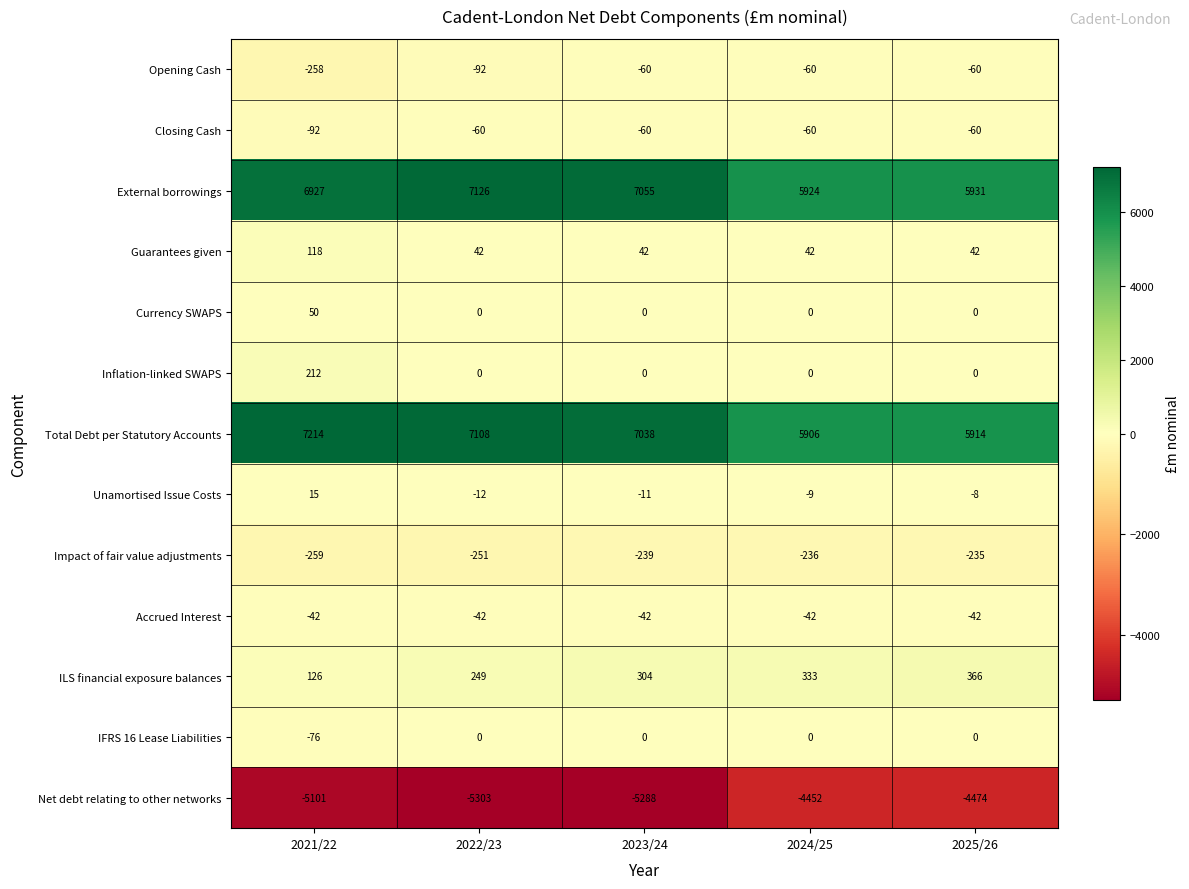

The value of Inflation-linked SWAPS at 2024/25 is -124. True or false?

False